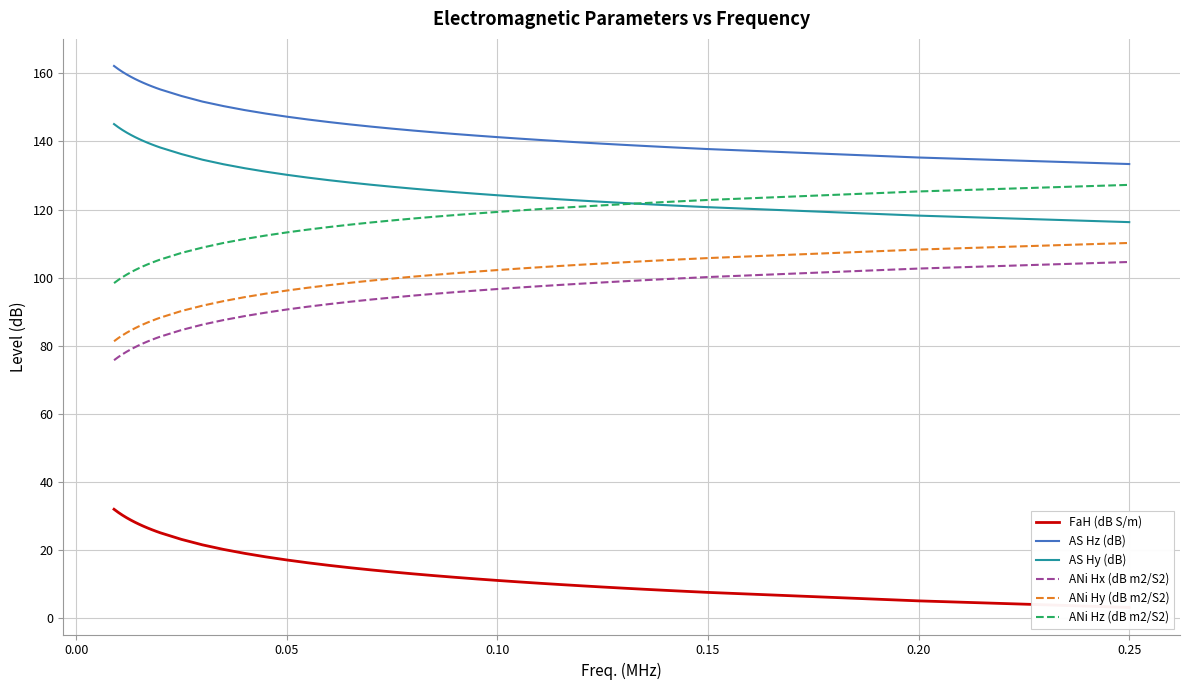

The value of ANi Hz (dB m2/S2) at 0.25 is 216.8. True or false?

False